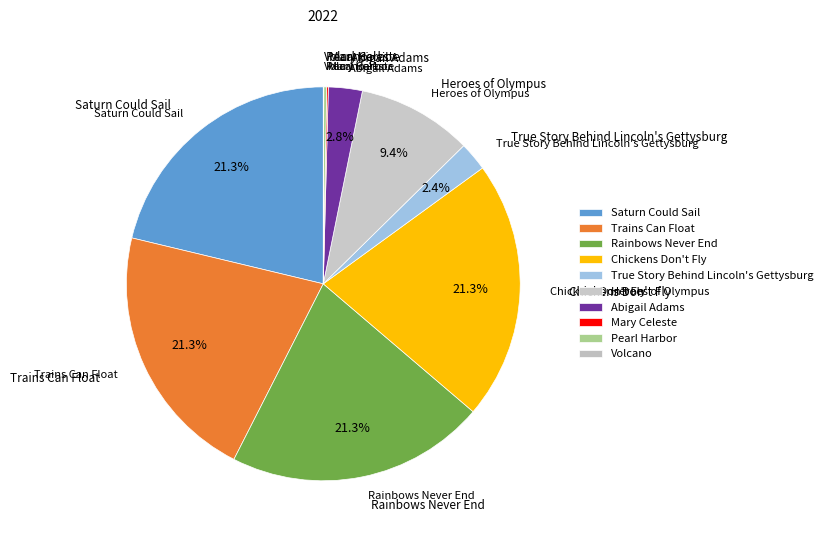

What is the change in value from Chickens Don't Fly to Pearl Harbor?

-168651928